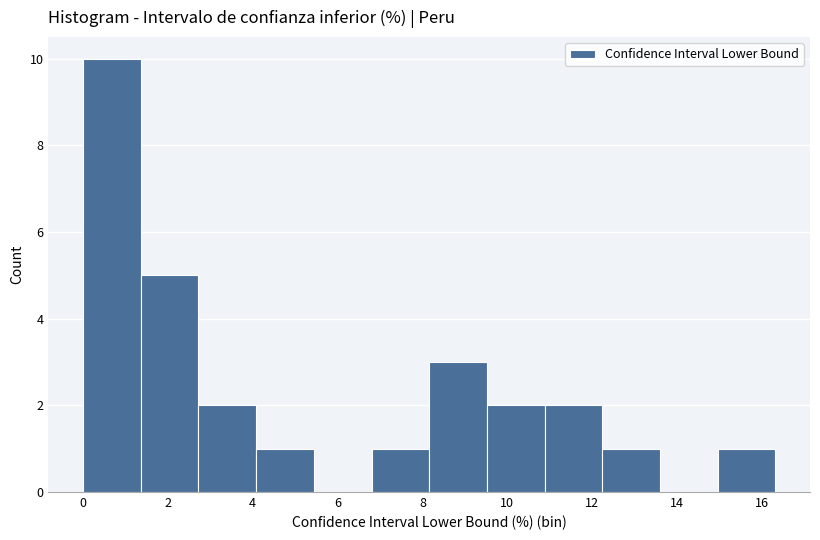

Reading left to right, list every bar in this chart as the range it spans on the x-axis followed by its height. Neither the bar edges nor the heights are printed on the chart, so give them approximately, as read against the axes.

0.0 to 1.4: 10
1.4 to 2.8: 5
2.8 to 4.0: 2
4.0 to 5.4: 1
5.4 to 6.8: 0
6.8 to 8.2: 1
8.2 to 9.6: 3
9.6 to 10.8: 2
10.8 to 12.2: 2
12.2 to 13.6: 1
13.6 to 15.0: 0
15.0 to 16.4: 1